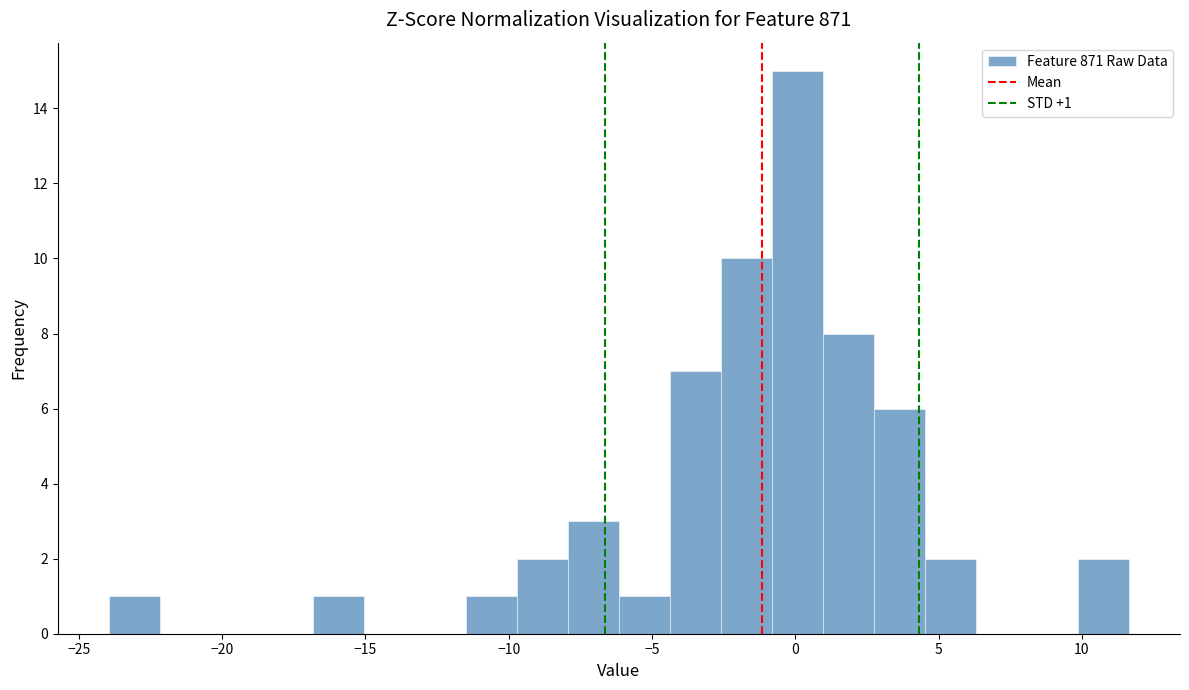

Read against the x-axis, roughly where is the centre of the tallest bar?

0.0